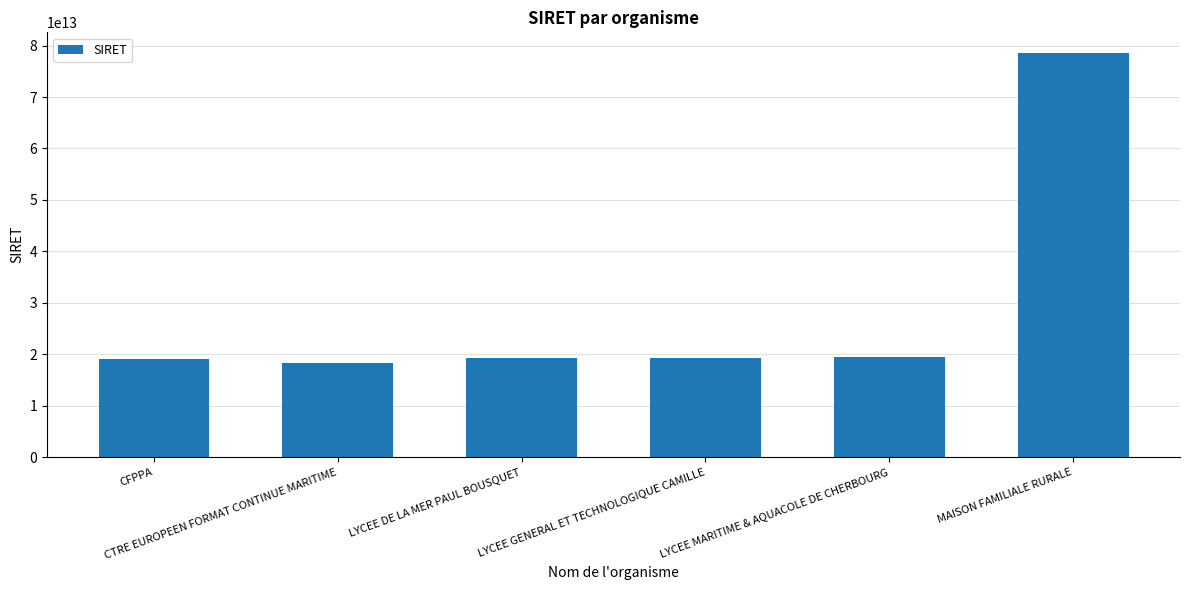

List the labels in order of value, largest first.

MAISON FAMILIALE RURALE, LYCEE MARITIME & AQUACOLE DE CHERBOURG, LYCEE DE LA MER PAUL BOUSQUET, LYCEE GENERAL ET TECHNOLOGIQUE CAMILLE, CFPPA, CTRE EUROPEEN FORMAT CONTINUE MARITIME